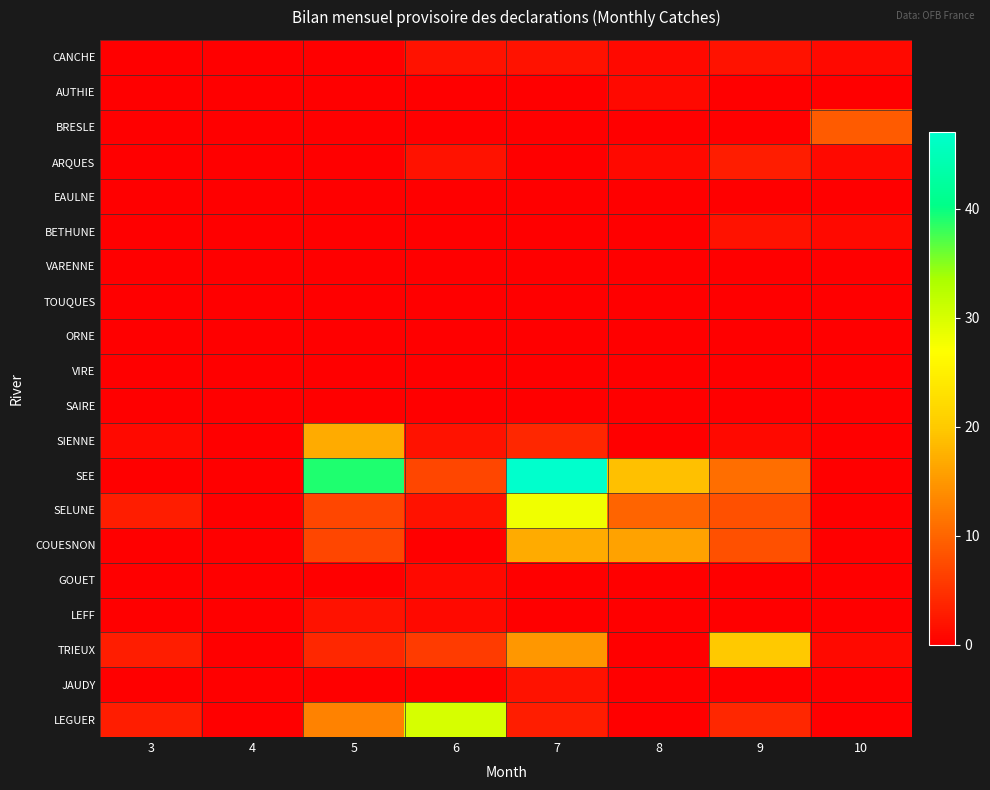

Which series changed the most between 4 and 8?

SEE